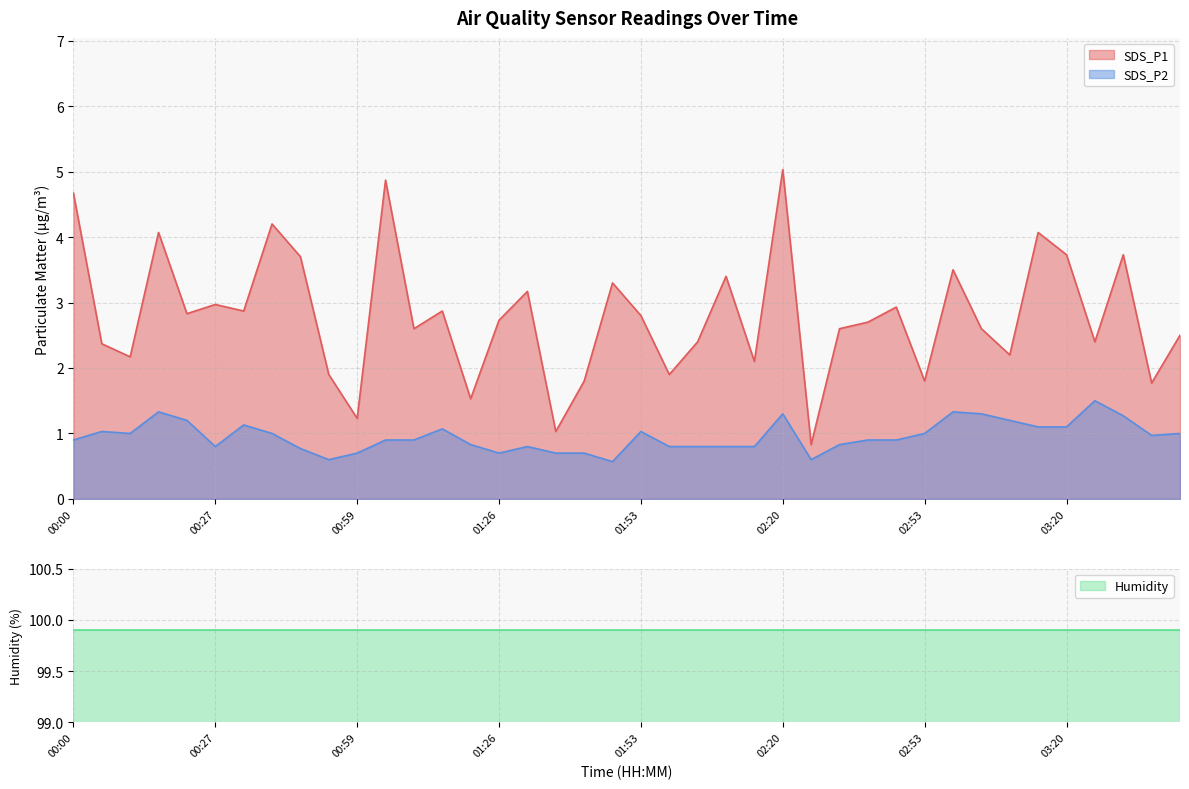

What is the label of the 18th point from the right?

02:04